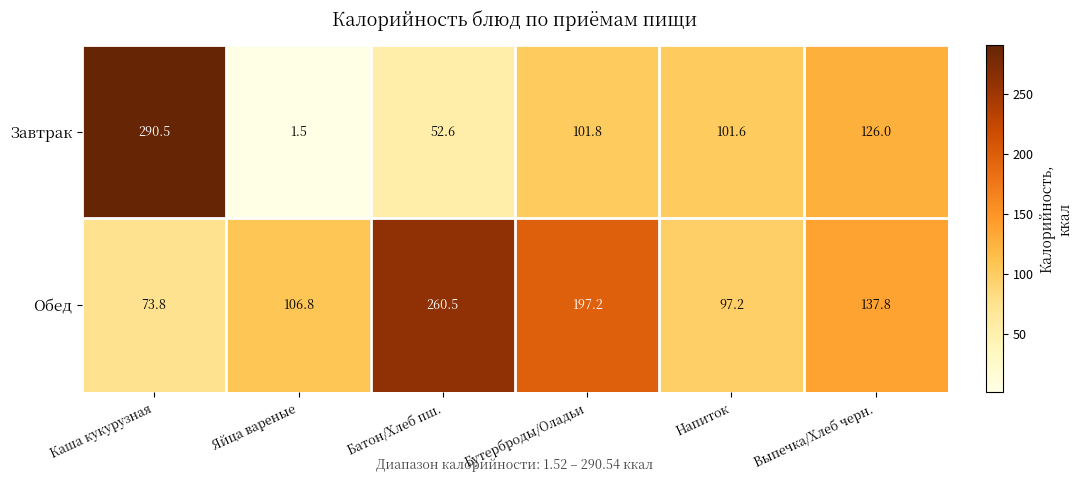

Is it true that Завтрак equals 290.5 at Каша кукурузная?

True